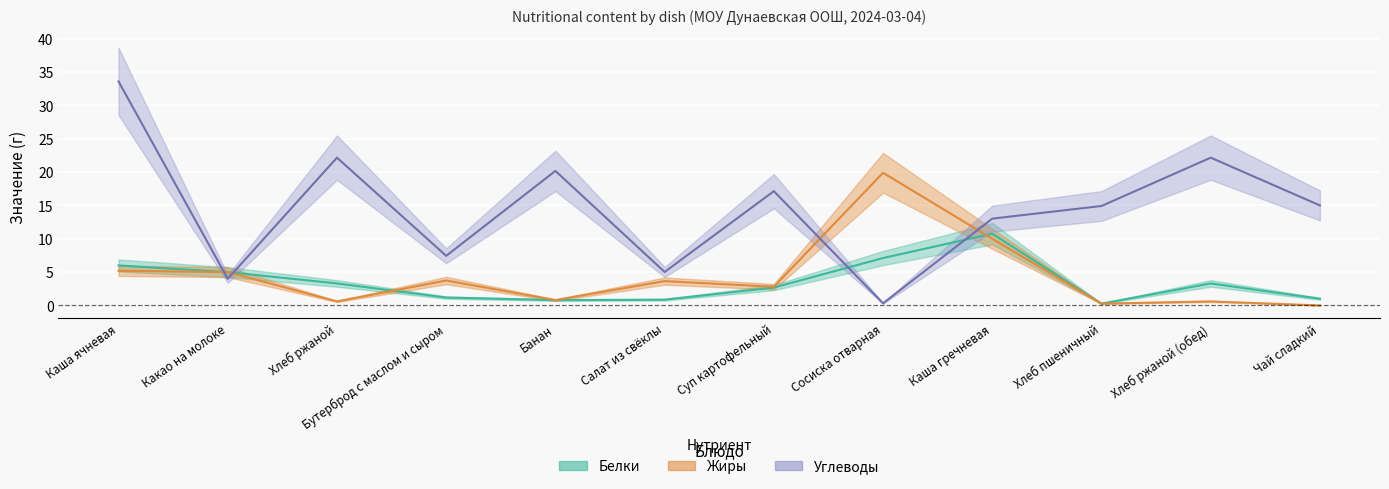

Where does the Углеводы series first go above 15?

Каша ячневая